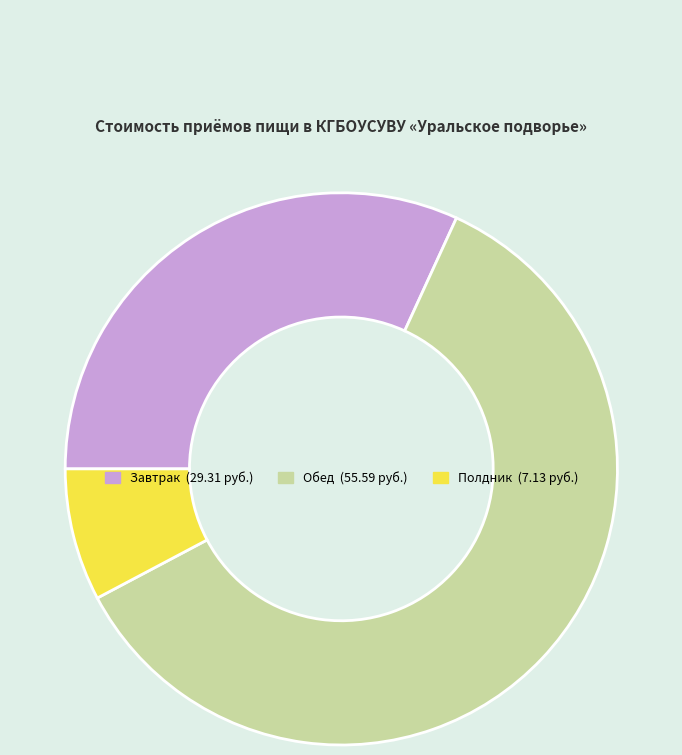

Combined, do Обед and Завтрак account for over 50%?

Yes